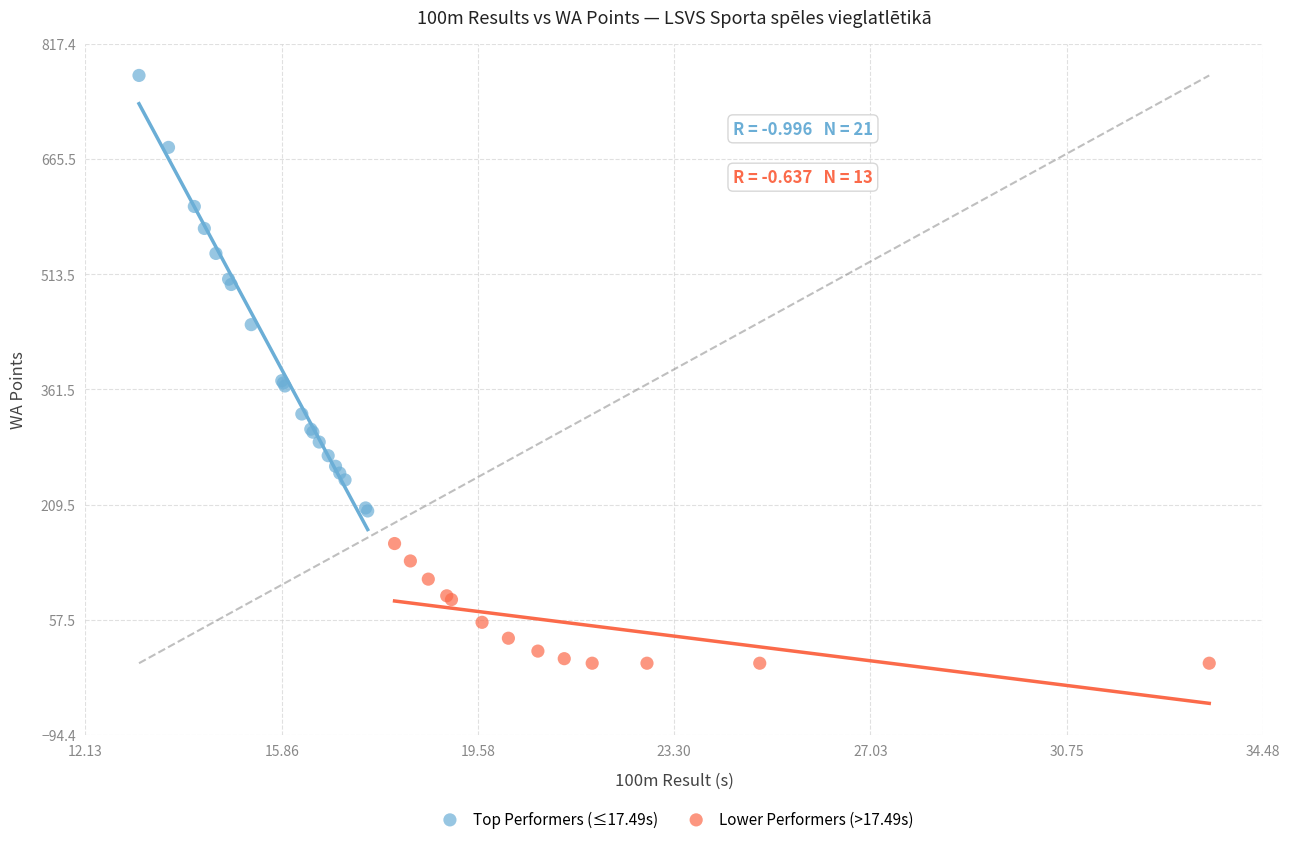

Which series contains the highest Y value?

Top Performers (≤17.49s)